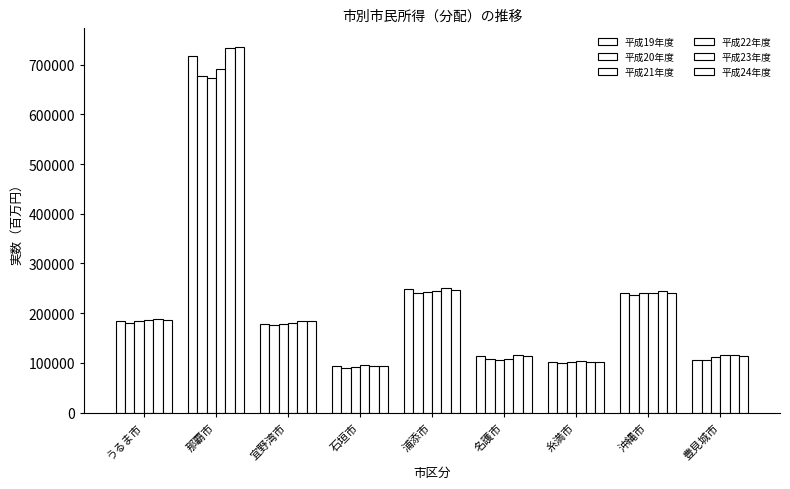

How many data points in 平成19年度 are less than 178494?

4